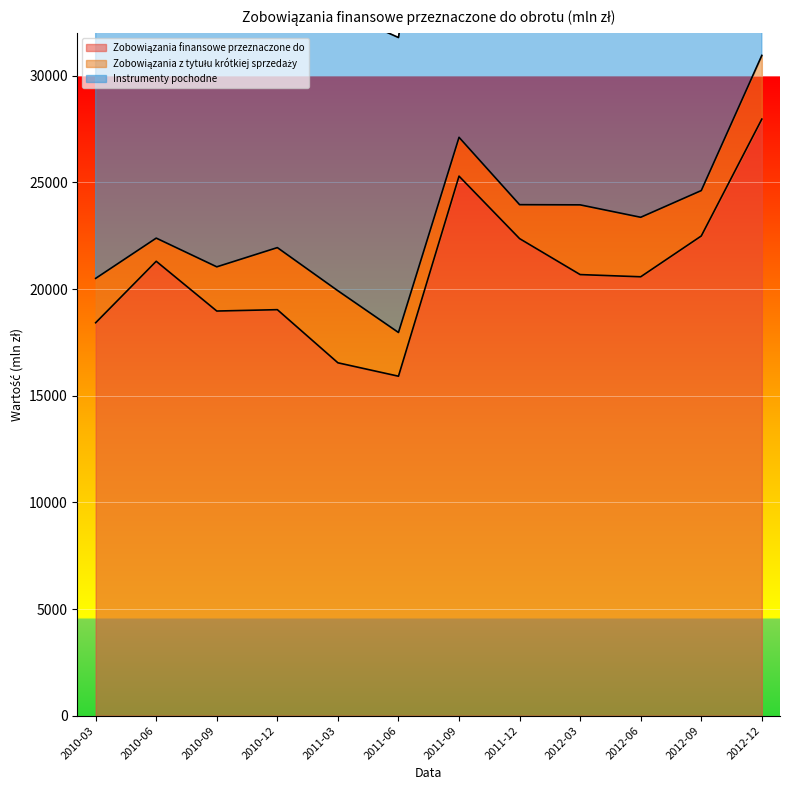

What is the total value across all series at 2011-03?

33069